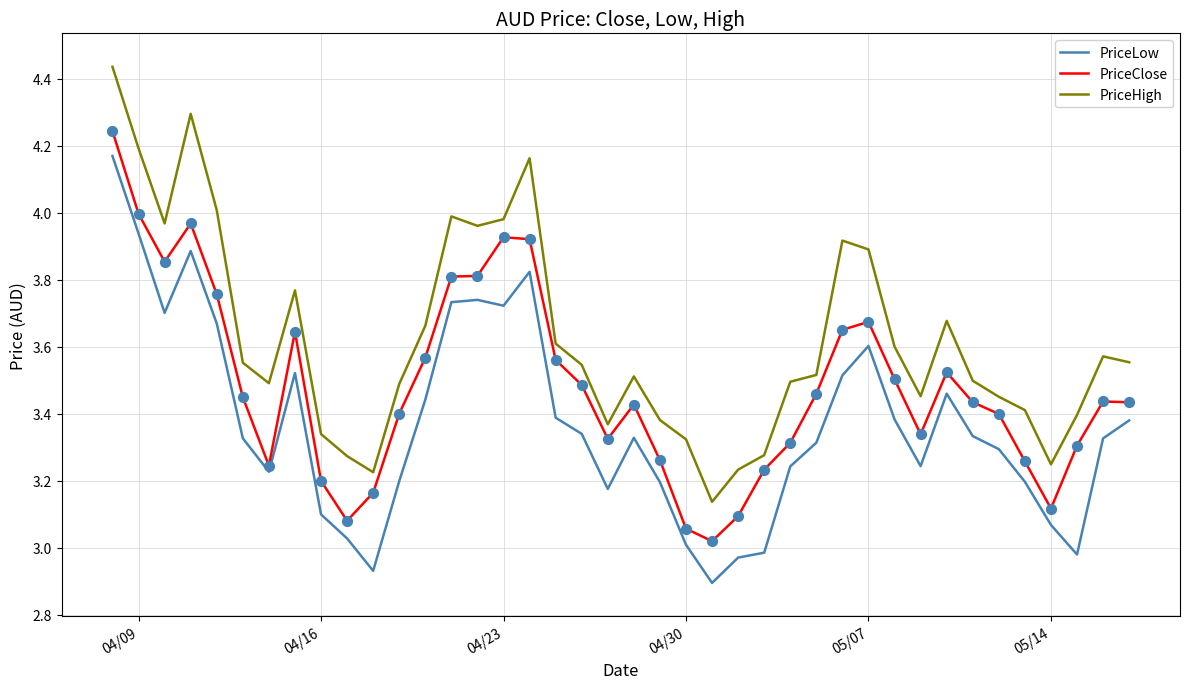

Which series has the largest total across all categories?

PriceHigh